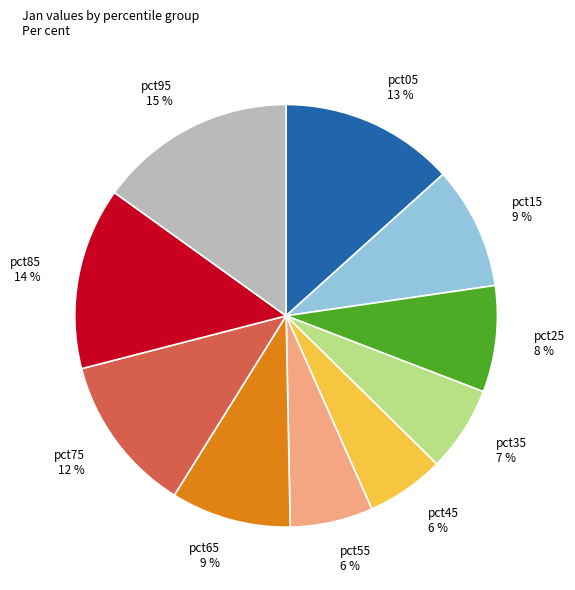

Is the sum of pct55 and pct05 greater than half?

No